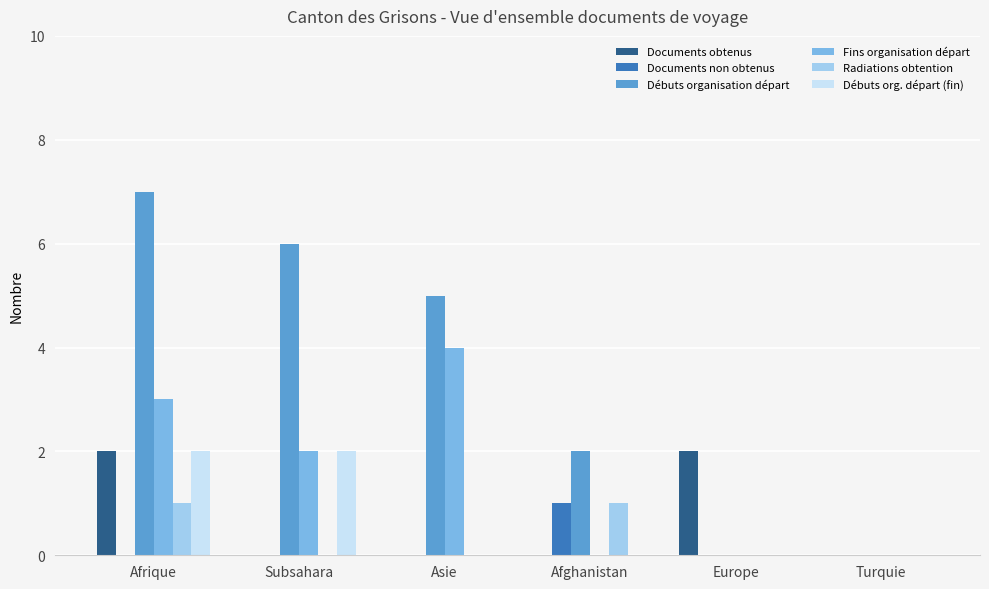

What is the highest value of the Débuts organisation départ series?

7